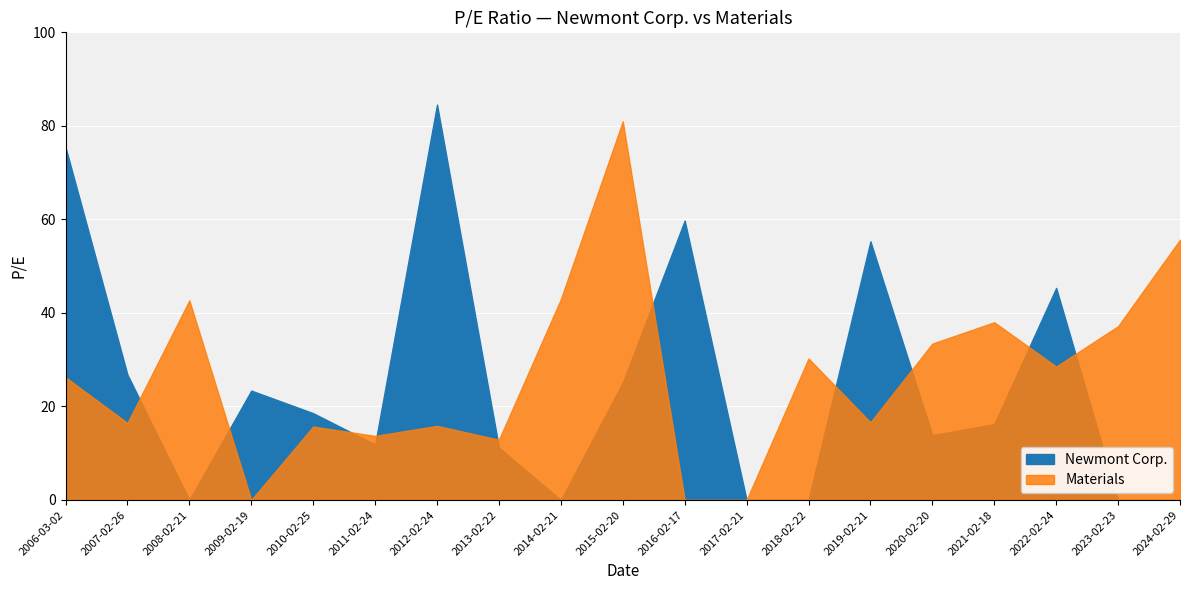

Reading left to right, extract all data points from this chart.

Newmont Corp.: 75.4	26.8	0.0	23.4	18.6	11.9	84.5	11.2	0.0	25.1	59.8	0.0	0.0	55.3	13.8	16.2	45.4	0.0	0.0
Materials: 26.2	16.5	42.7	0.0	15.7	13.7	15.8	12.9	43.0	81.0	0.0	0.0	30.3	16.6	33.4	38.0	28.5	37.2	55.6